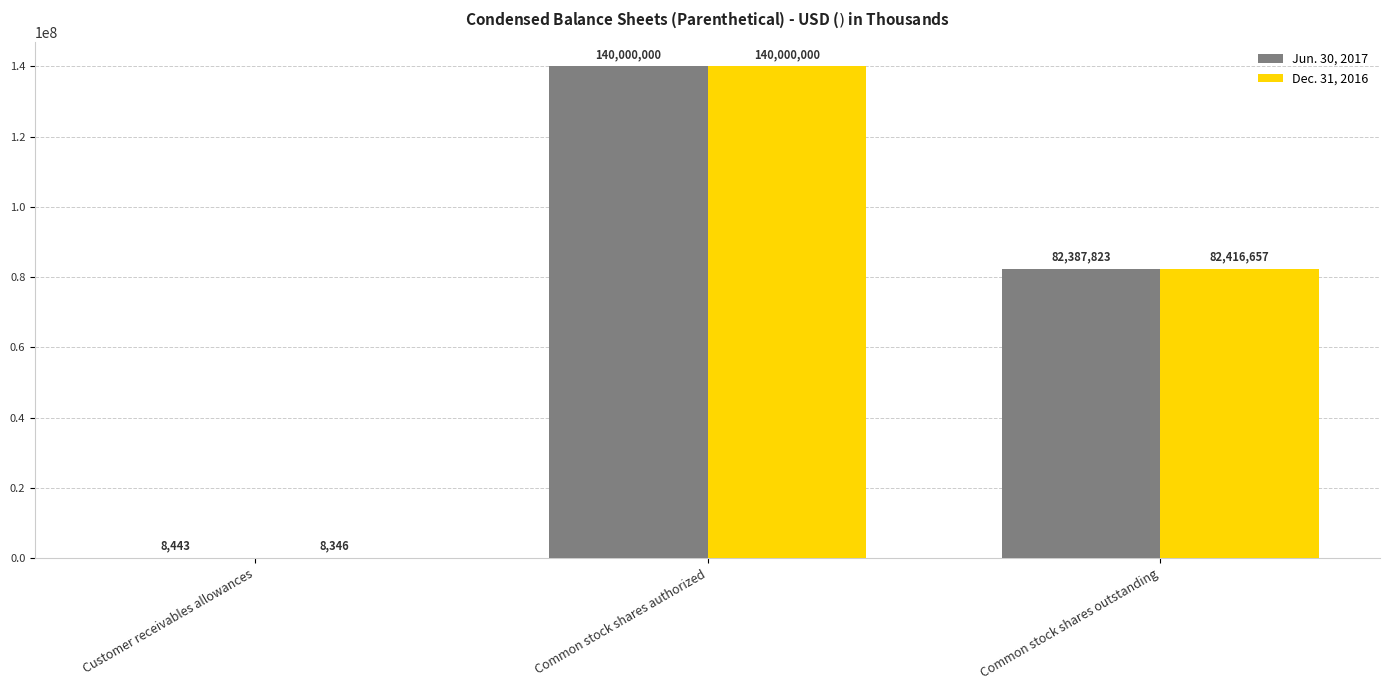

How many groups of bars are there?

3